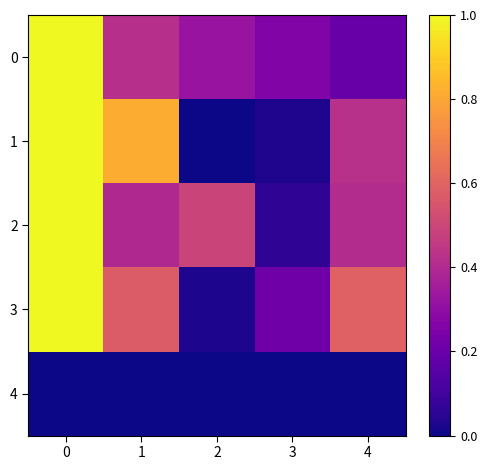

Reading left to right, what are all the values shown in this chart?

0: 0=1.0	1=0.4	2=0.3	3=0.3	4=0.2
1: 0=1.0	1=0.8	2=0.0	3=0.0	4=0.4
2: 0=1.0	1=0.4	2=0.5	3=0.1	4=0.4
3: 0=1.0	1=0.6	2=0.0	3=0.2	4=0.6
4: 0=0.0	1=0.0	2=0.0	3=0.0	4=0.0